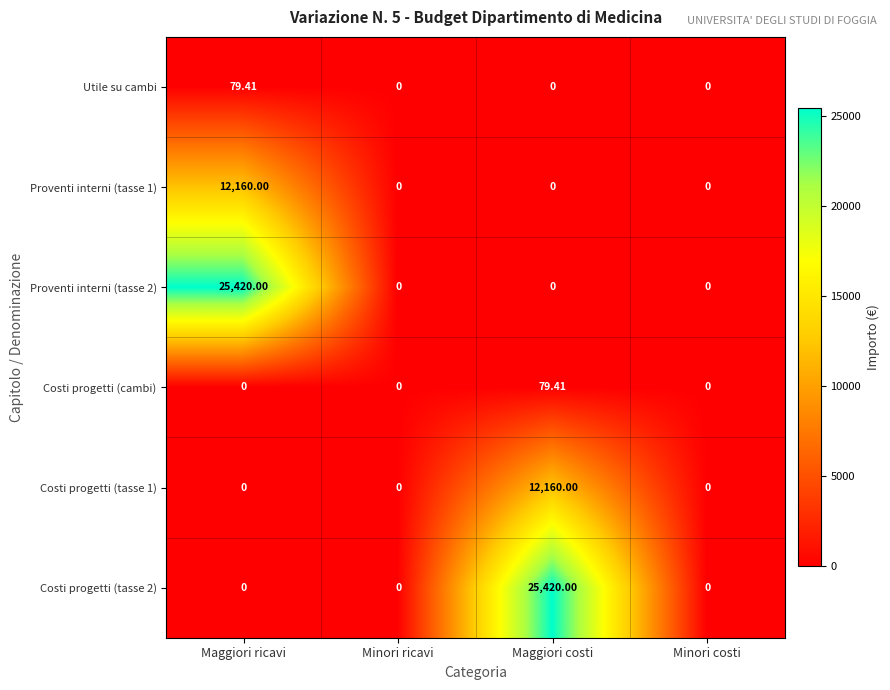

How many categories are shown in the chart?

4